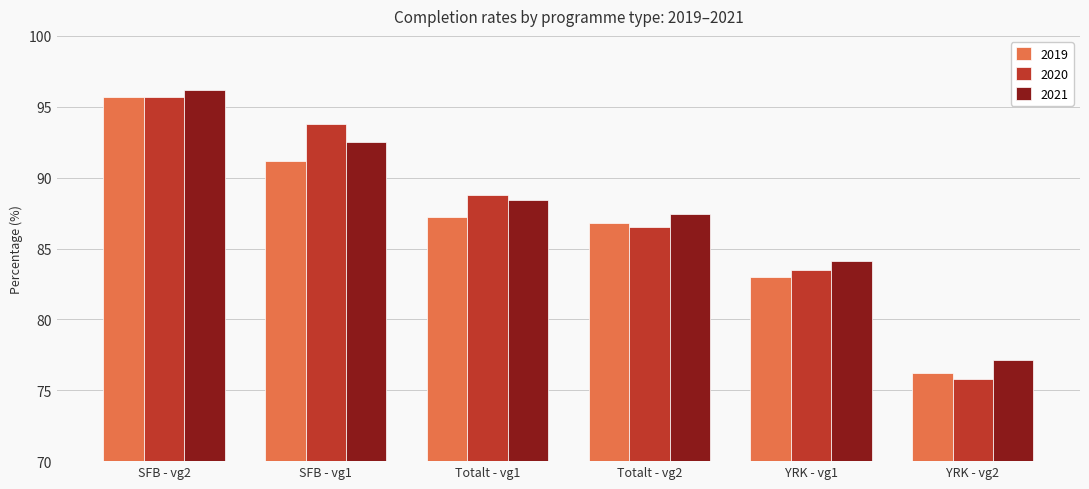

Rank the categories by 2020 value from highest to lowest.

SFB - vg2, SFB - vg1, Totalt - vg1, Totalt - vg2, YRK - vg1, YRK - vg2